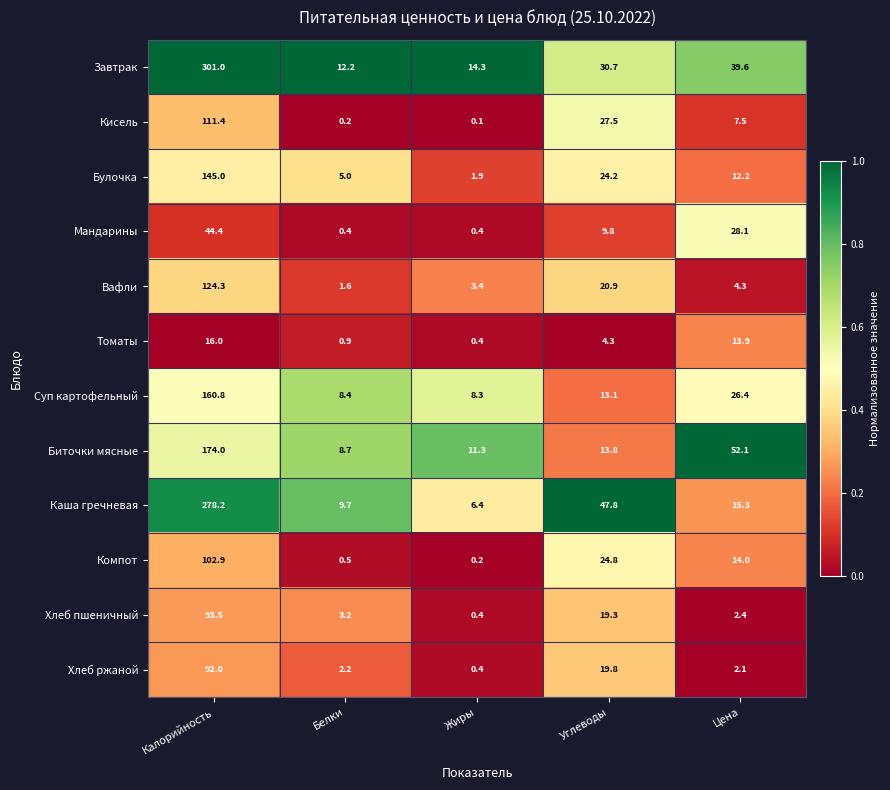

Which series changed the most between Калорийность and Цена?

Каша гречневая